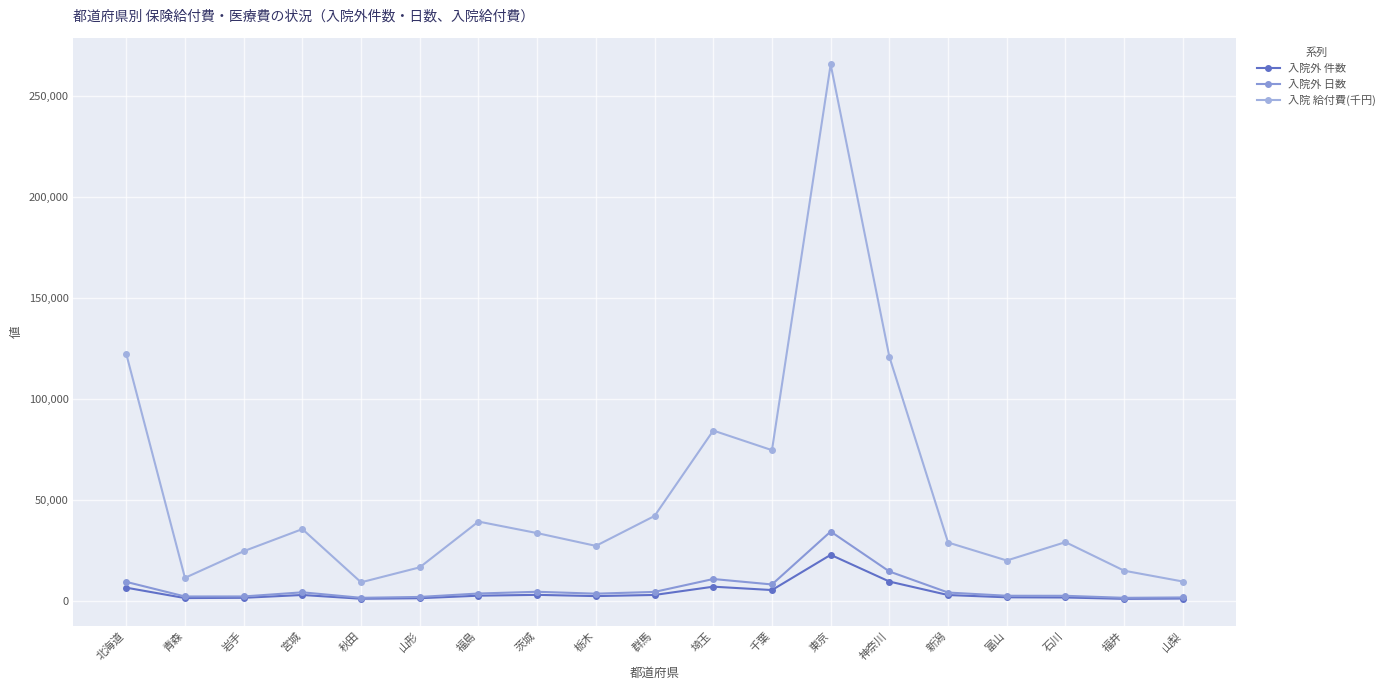

Which category has the highest value across all series?

東京